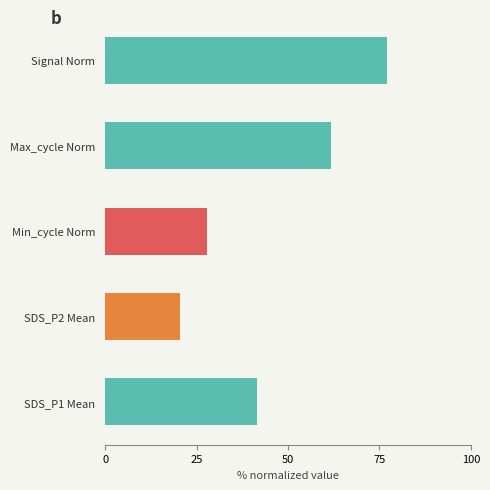

What is the ratio of the value at SDS_P1 Mean to the value at Signal Norm?

0.5